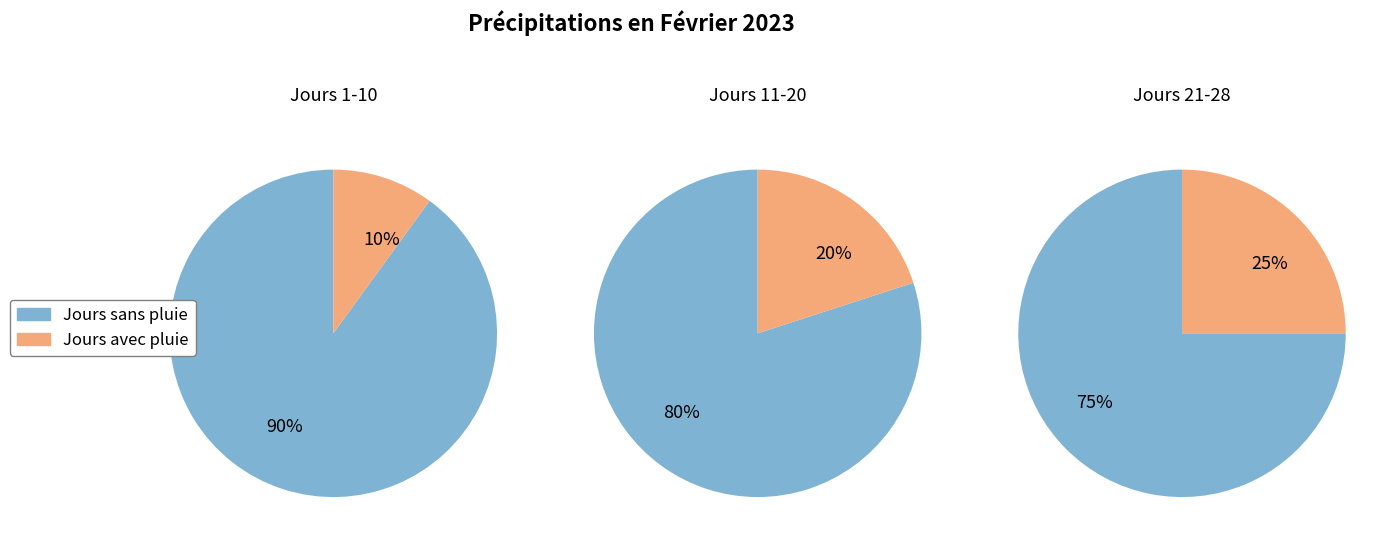

To the nearest percent, what is the combined percentage of 0 and 1?

100%